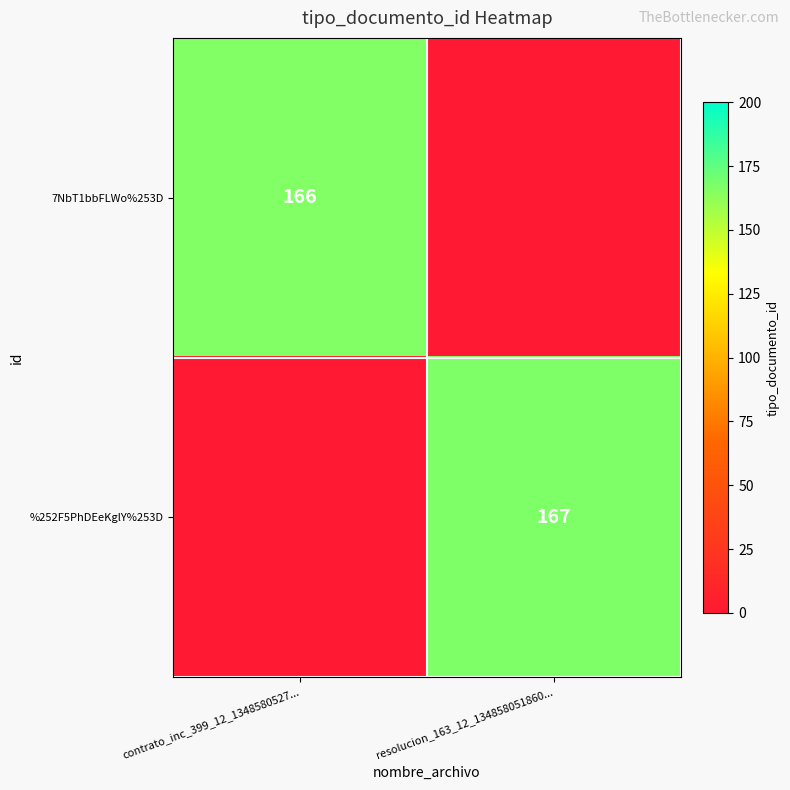

Is it true that %252F5PhDEeKglY%253D equals 291 at resolucion_163_12_134858051860...?

False